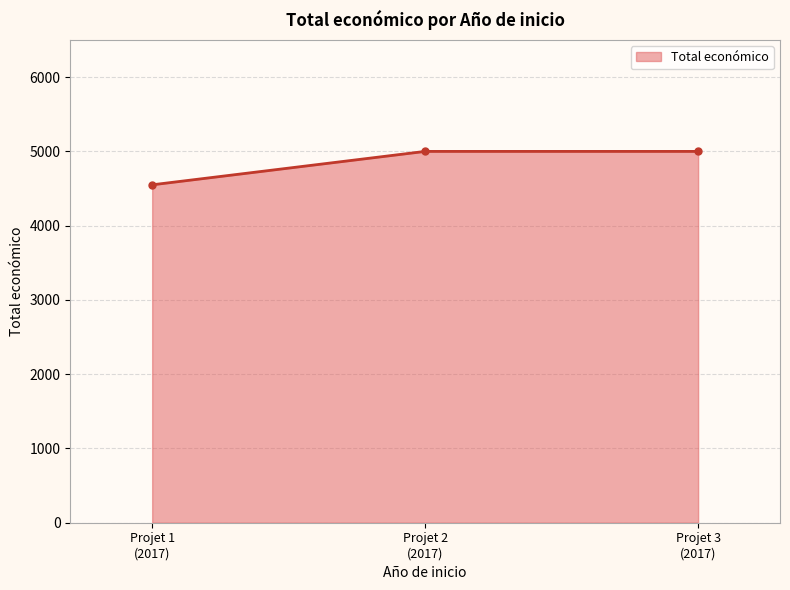

What is the smallest value displayed?

4550